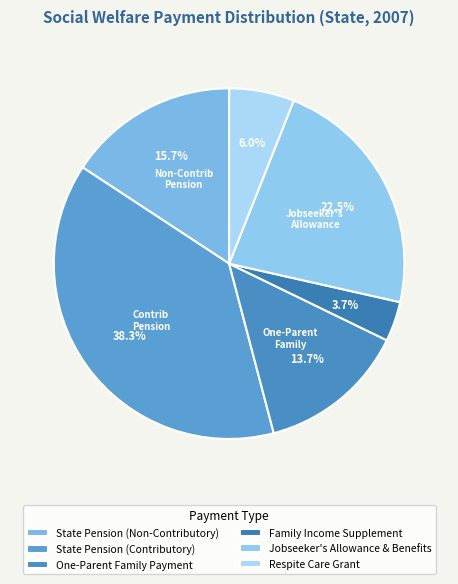

What is the total percentage of Jobseeker's Allowance & Benefits and One-Parent Family Payment?

36.2%